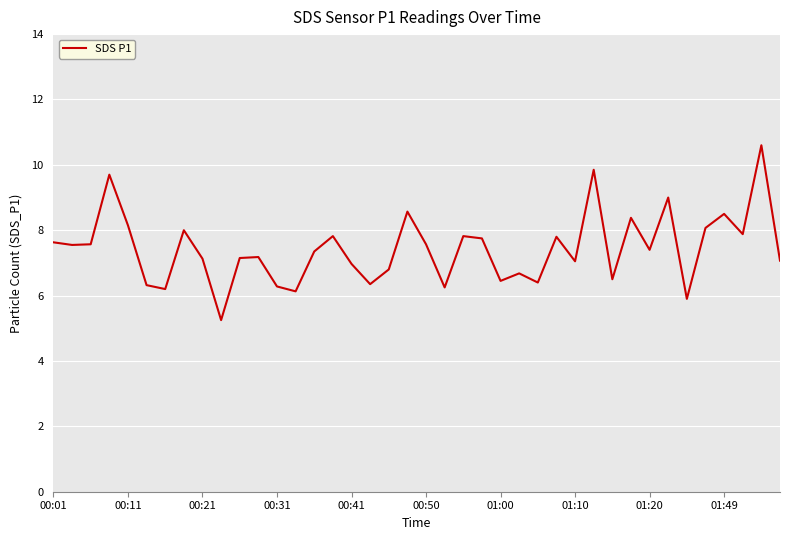

What is the greatest value displayed?

10.6